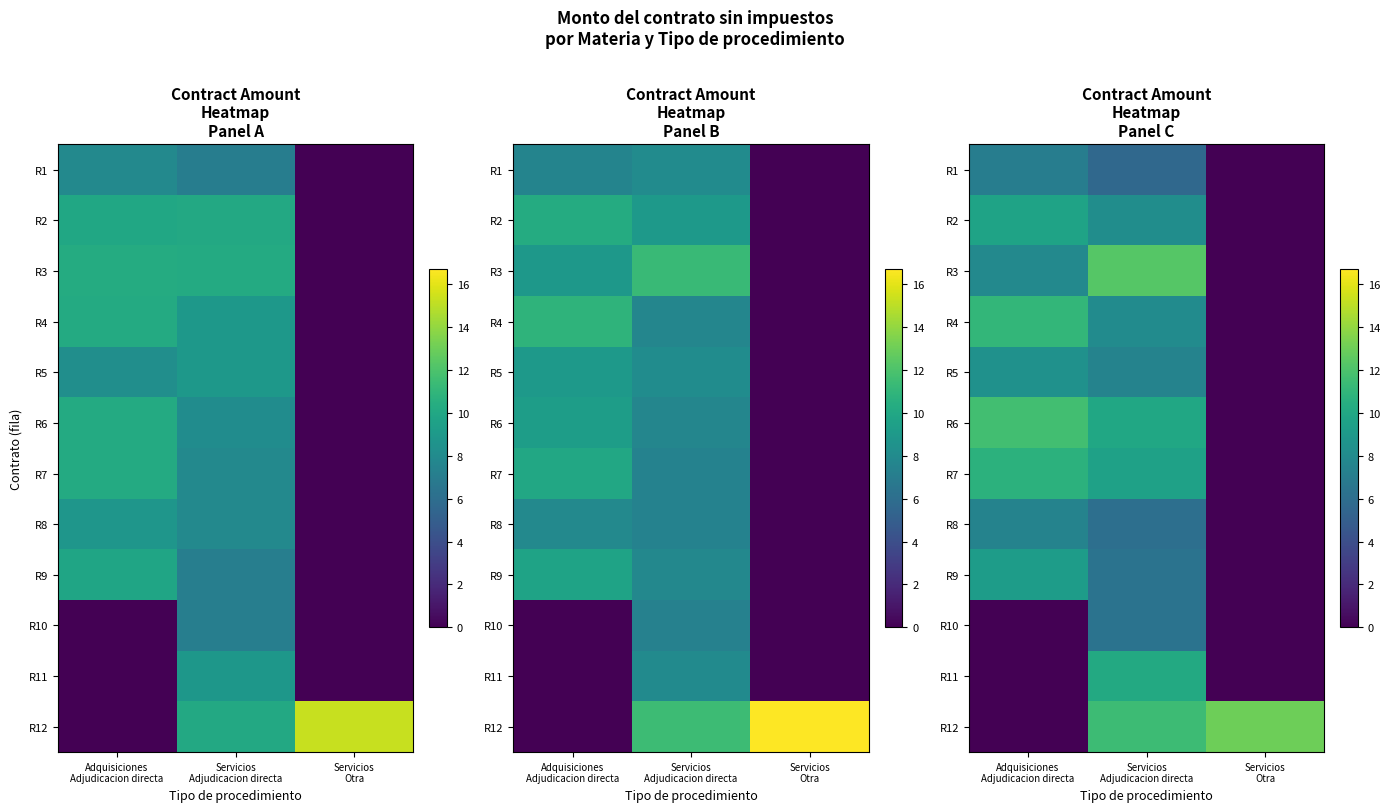

Is it true that R9 equals 6.3 at Servicios Adjudicacion directa?

True